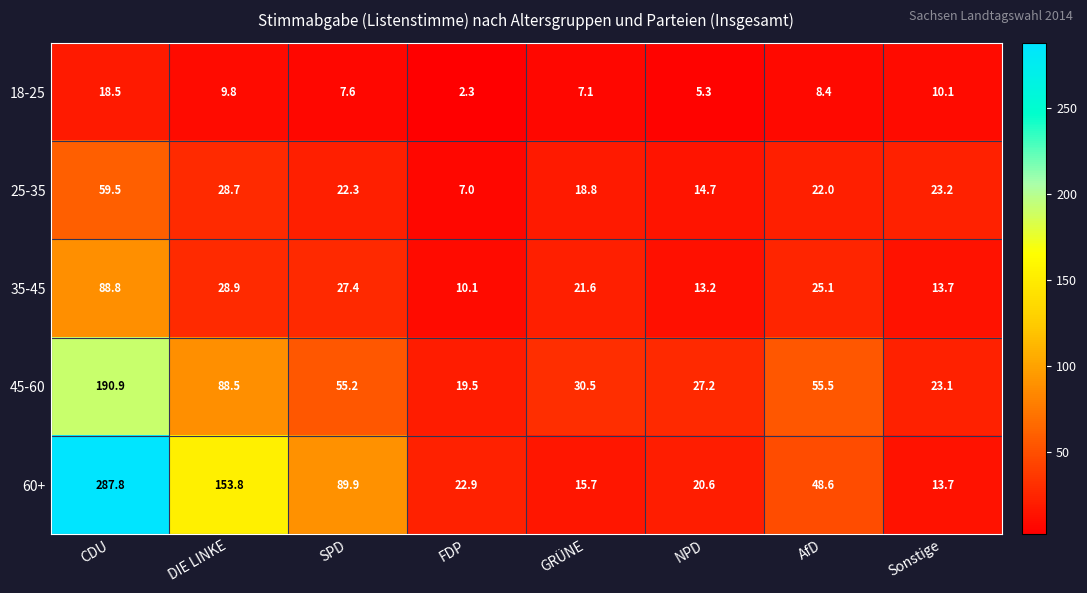

Which series has the widest spread of values?

60+